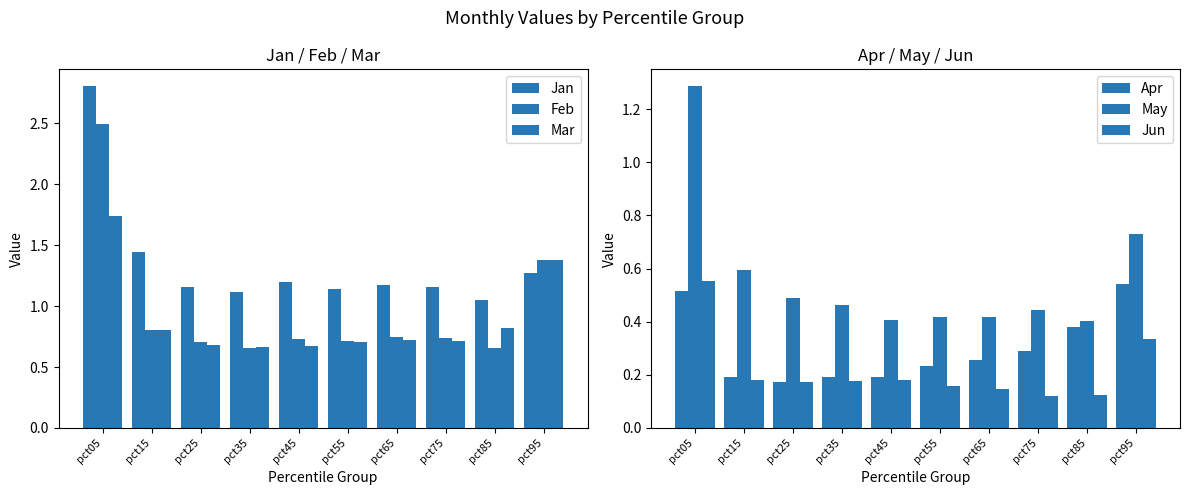

How many Apr values are between 0 and 1?

10